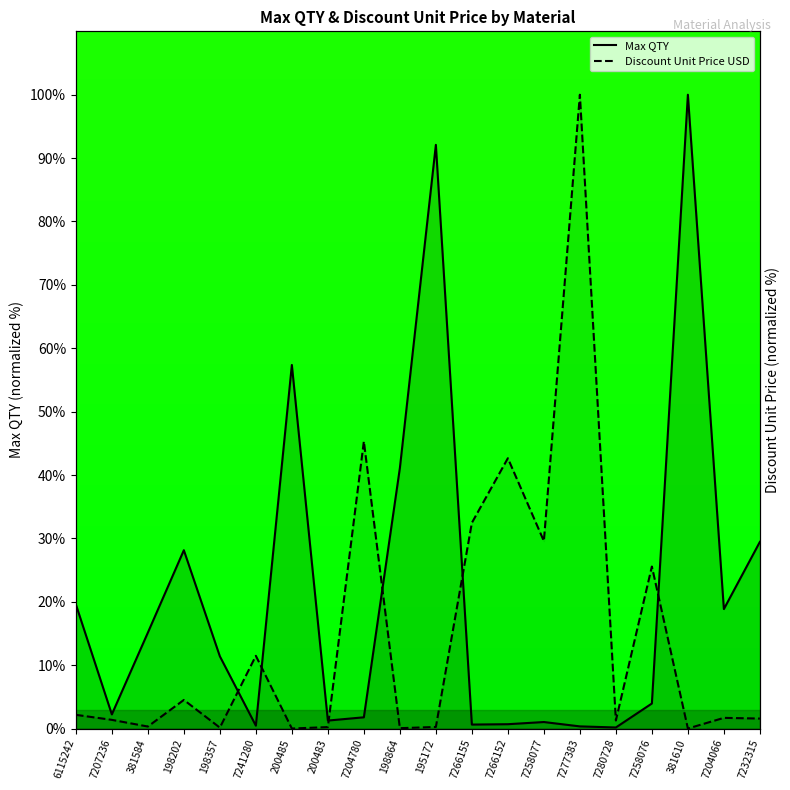

The value of Discount Unit Price USD at 7204780 is 45.3. True or false?

True